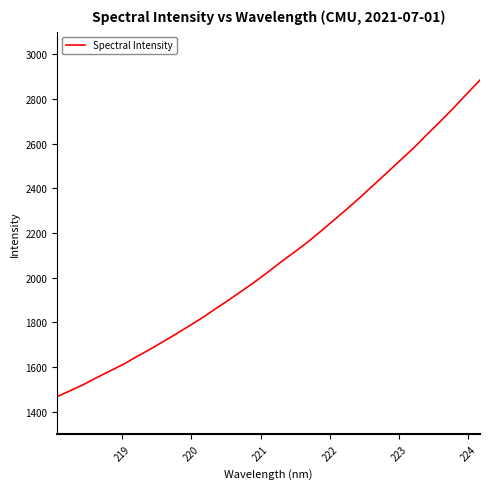

What is the difference between the maximum and minimum values?

1415.0